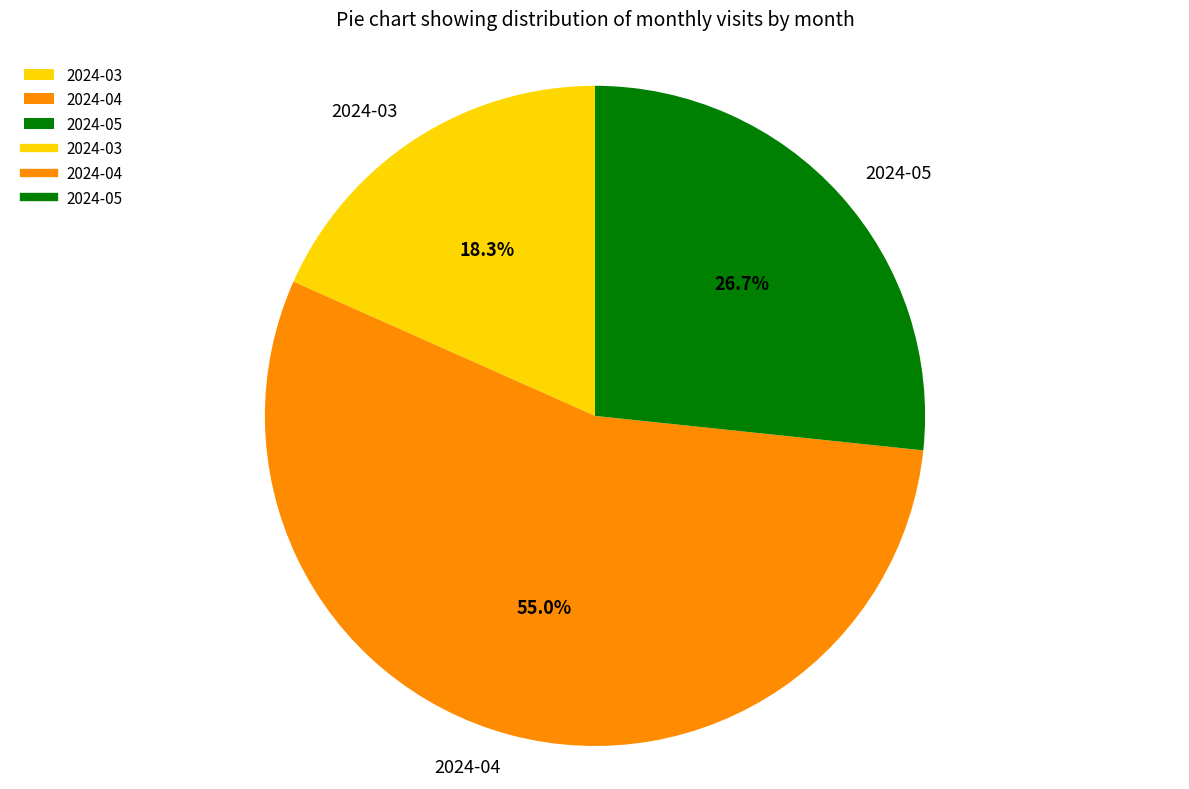

Which slice represents more than half of the pie?

2024-04